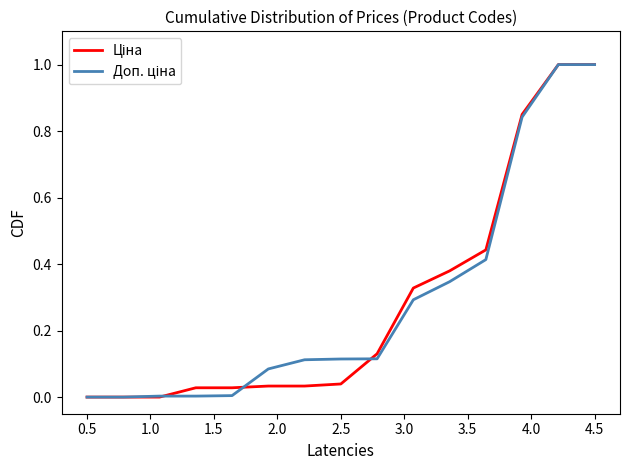

What is the maximum value shown in the chart?

1.0